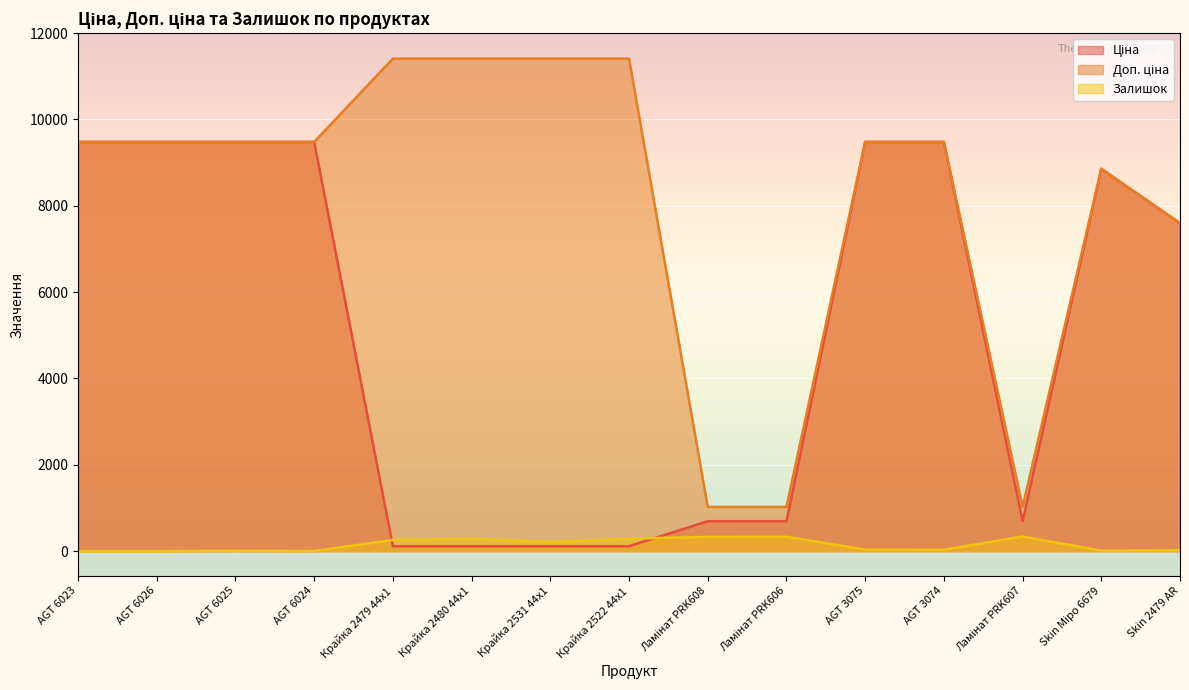

True or false: Залишок has a value of 50.5 at AGT 3074.

False